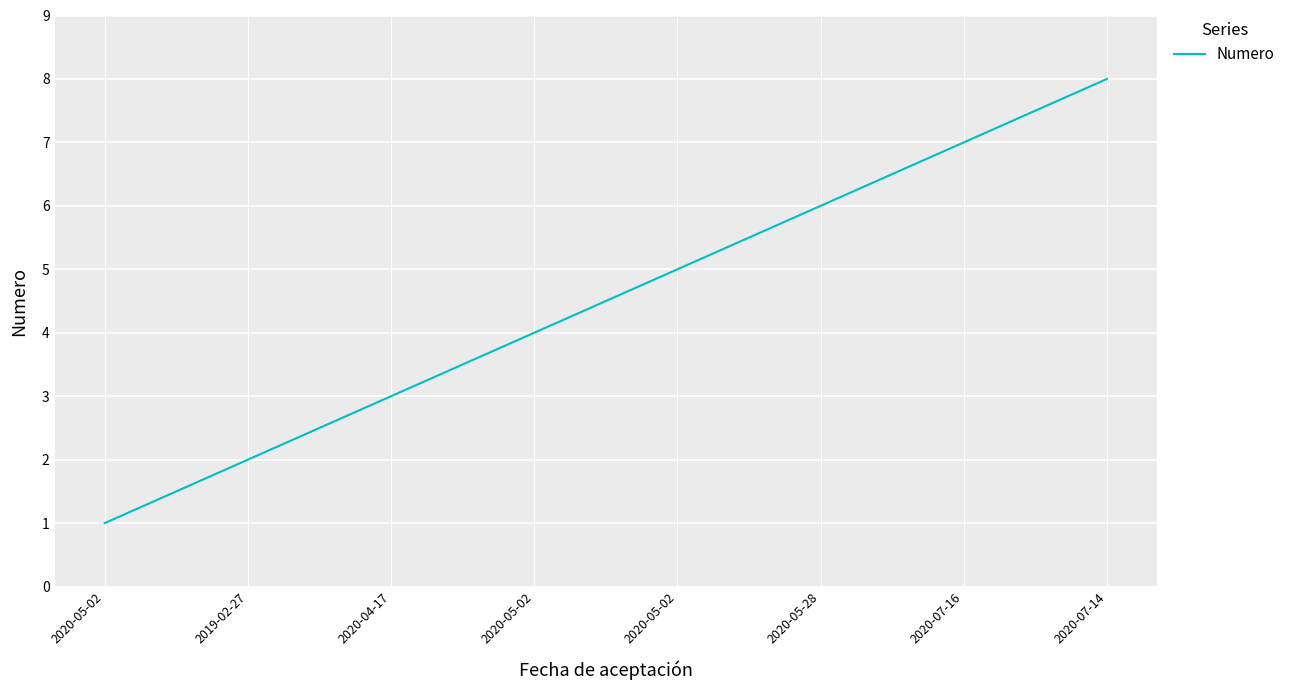

How many values are below 5?

4